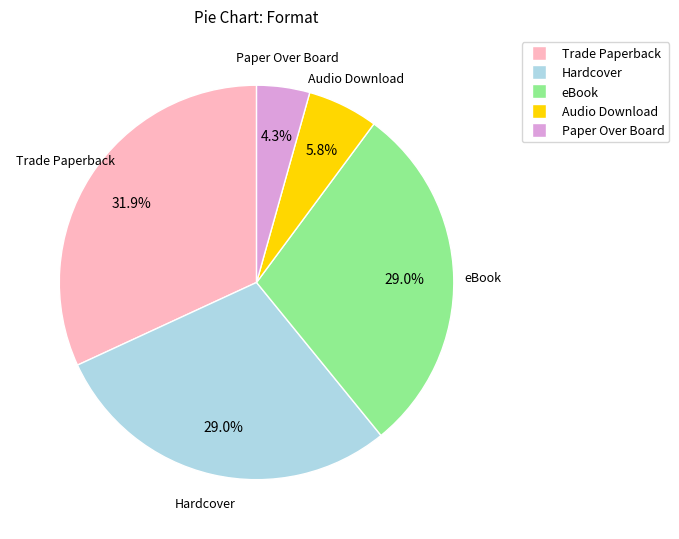

Which has a higher value, Audio Download or Paper Over Board?

Audio Download